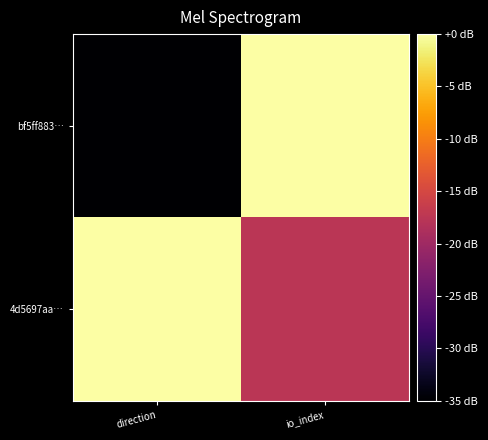

Between direction and io_index, which series saw the biggest shift?

bf5ff883…